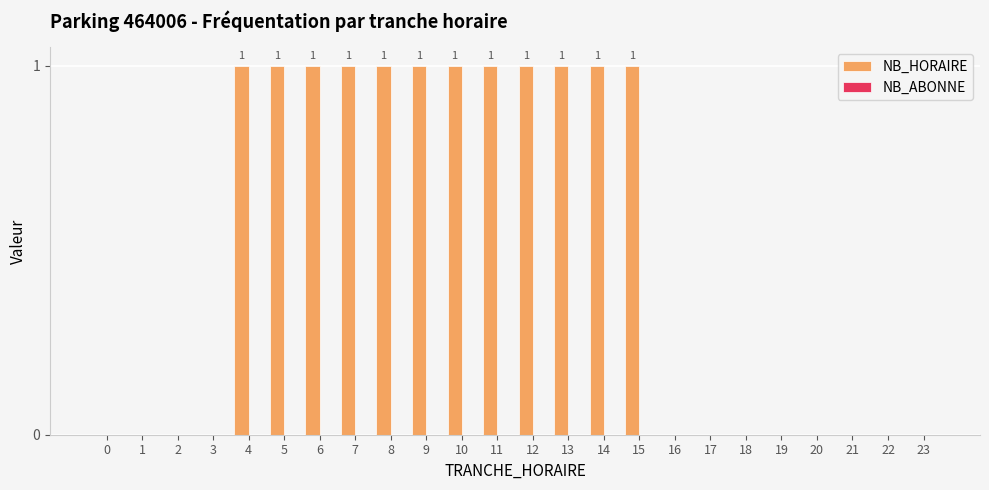

The value at 14 is 1. True or false?

True